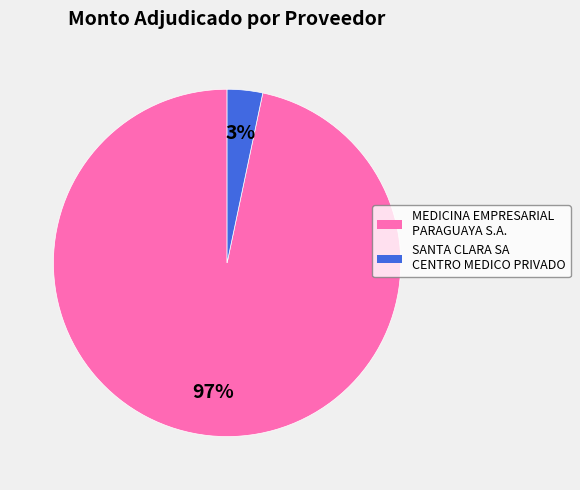

The SANTA CLARA SA CENTRO MEDICO PRIVADO slice represents 3% of the pie. True or false?

True